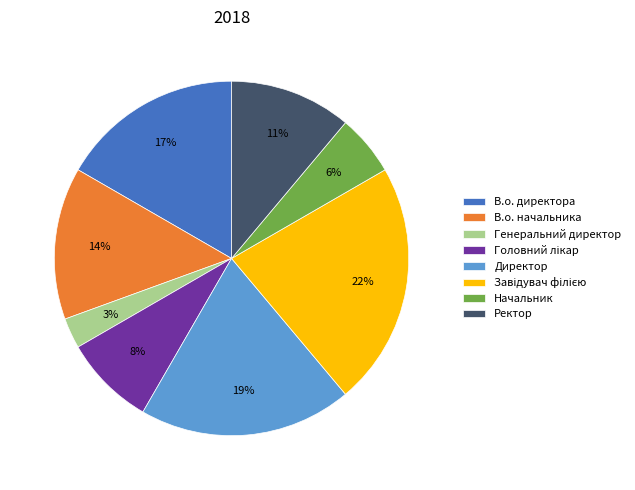

Count the number of slices in the pie.

8